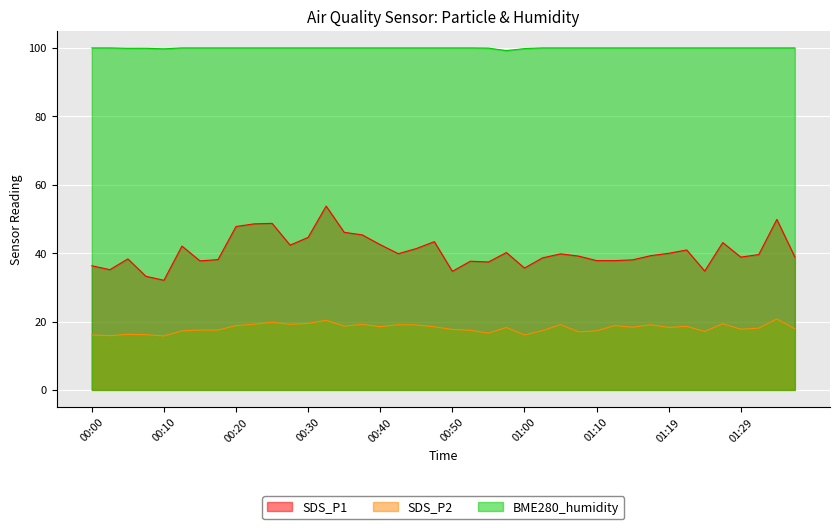

At how many categories does at least one series exceed 36?

40